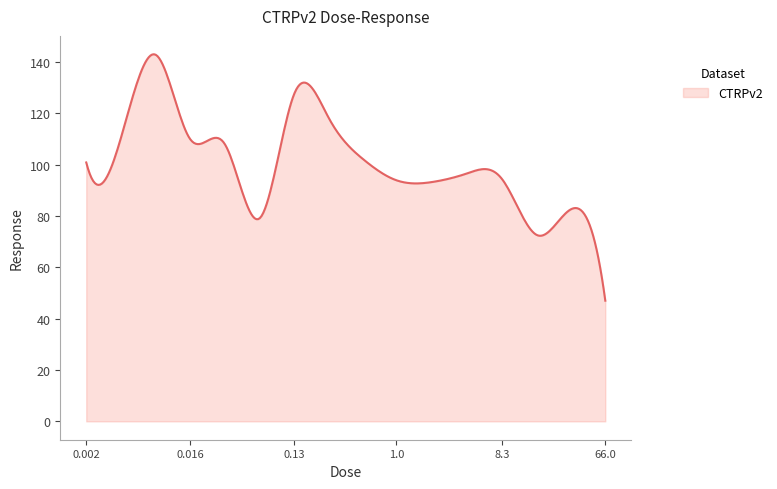

What is the smallest value displayed?

47.0